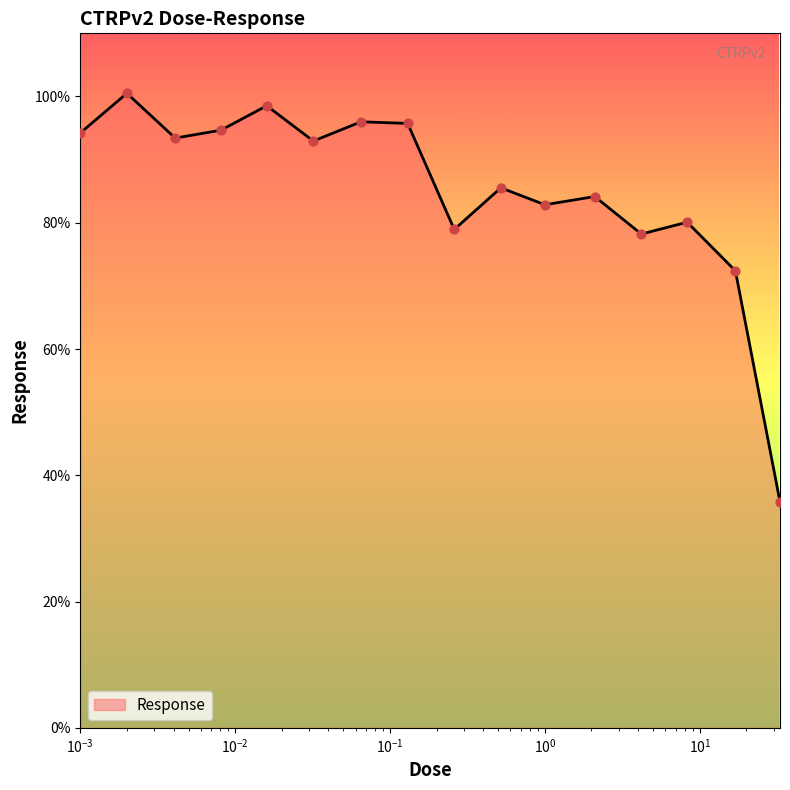

What is the difference between the maximum and minimum values?

64.7